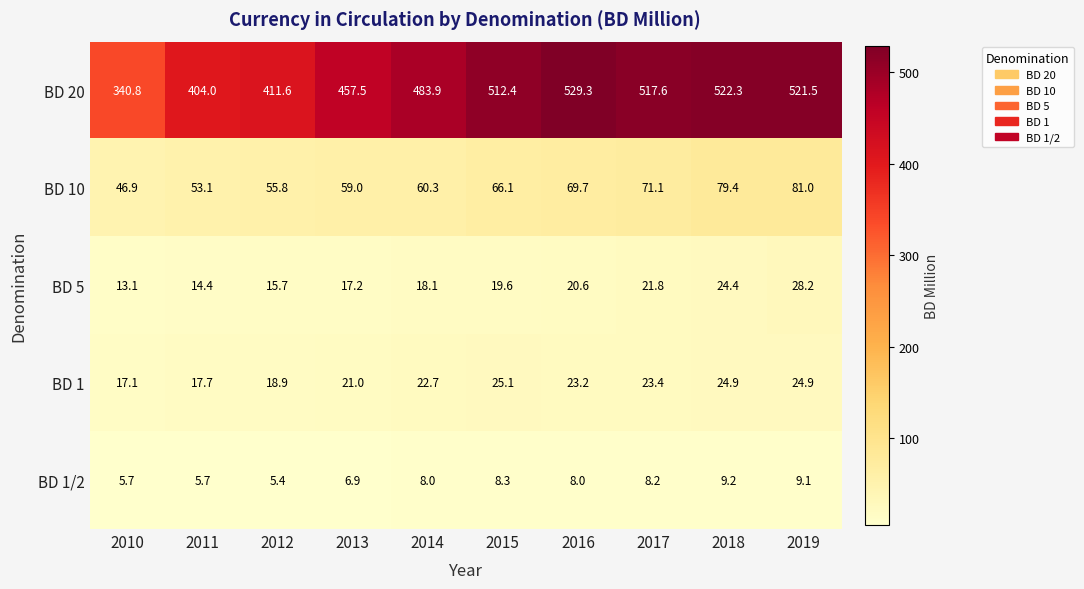

Rank the series at 2017 from highest to lowest value.

BD 20, BD 10, BD 1, BD 5, BD 1/2